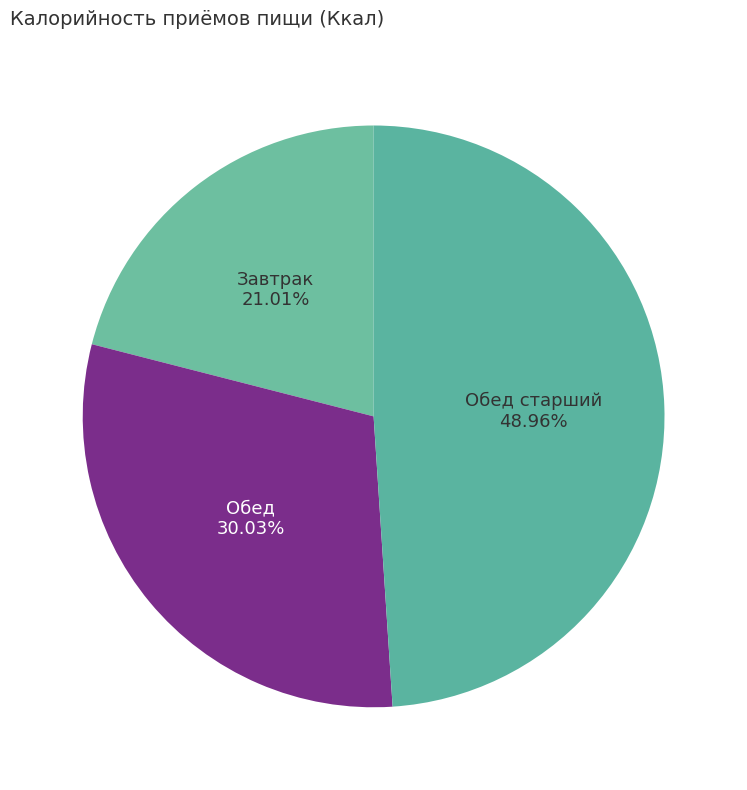

How many segments does this pie chart have?

3